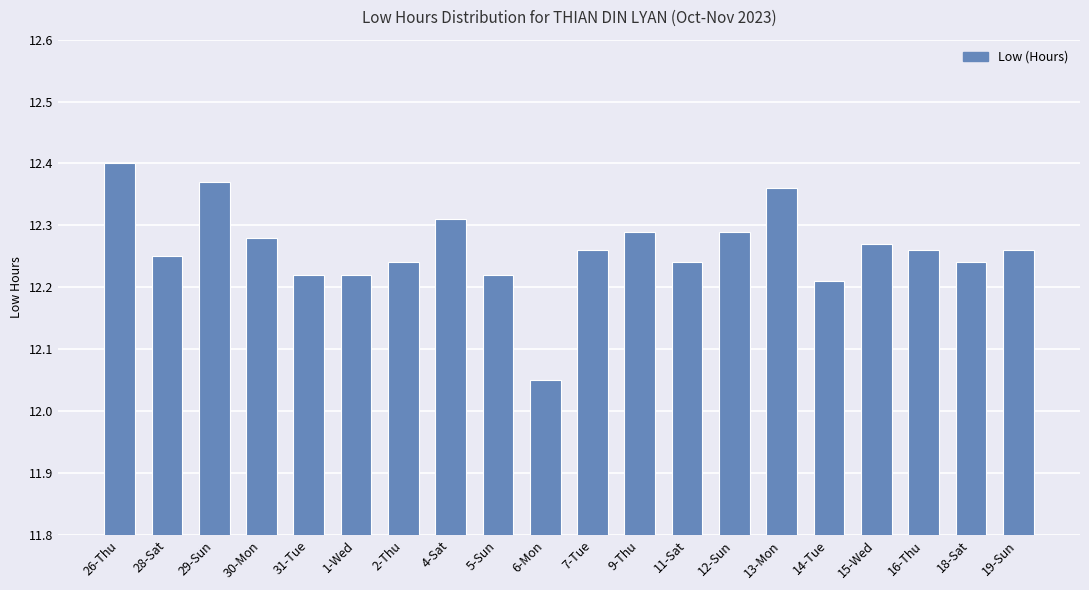

True or false: the data shows 21.7 at 16-Thu.

False